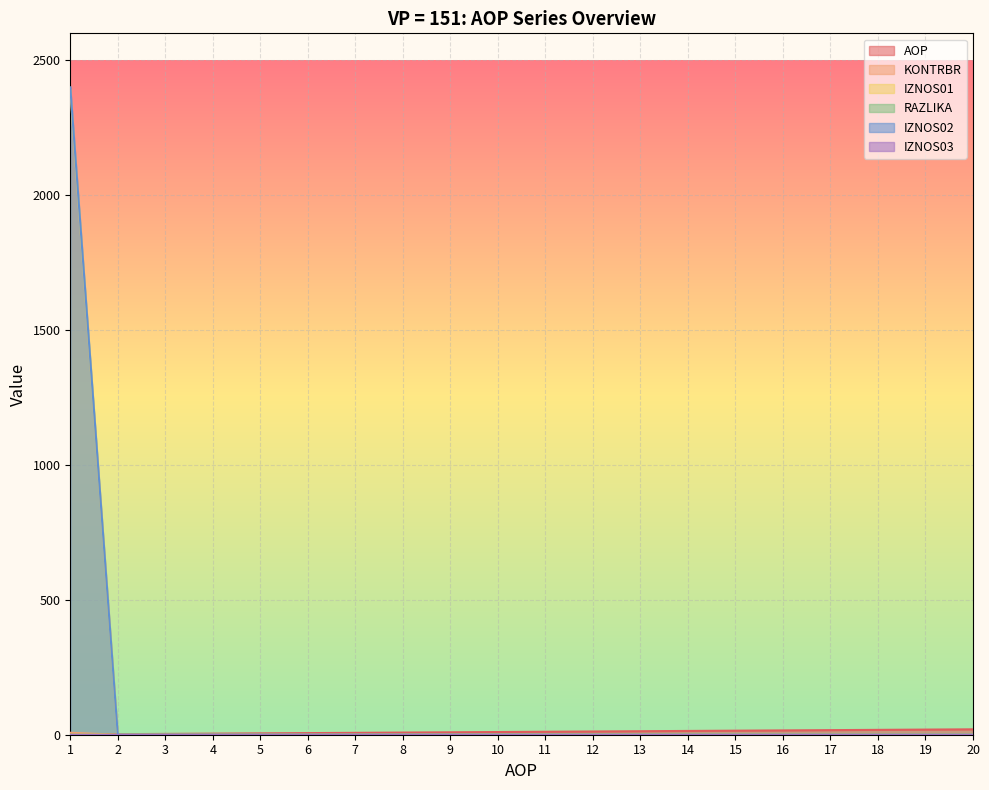

True or false: KONTRBR and IZNOS02 intersect in this chart.

False